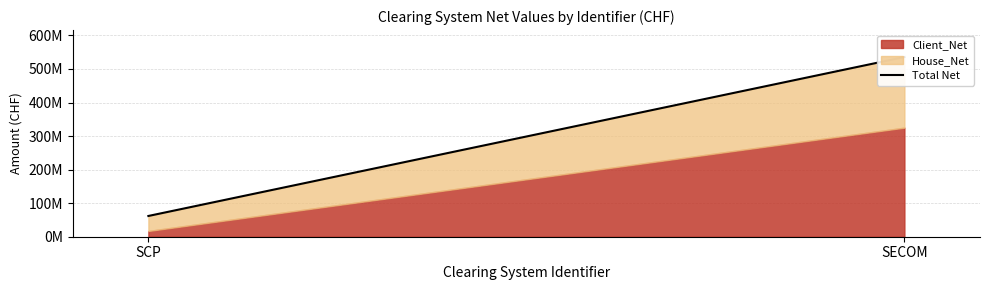

Which has a higher value, SECOM or SCP?

SECOM